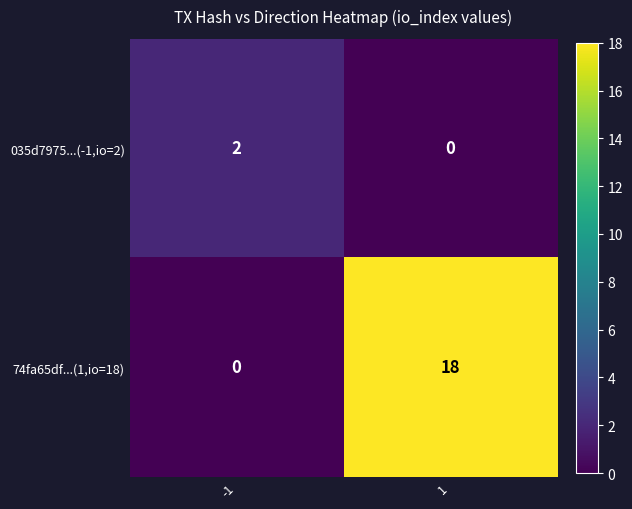

Is it true that 035d7975...(-1,io=2) equals 3 at -1?

False